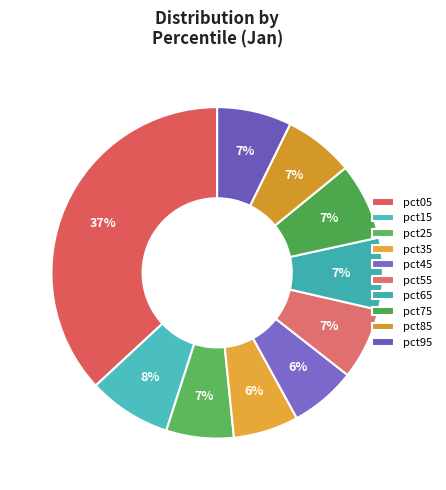

To the nearest percent, what portion does pct65 represent?

7%